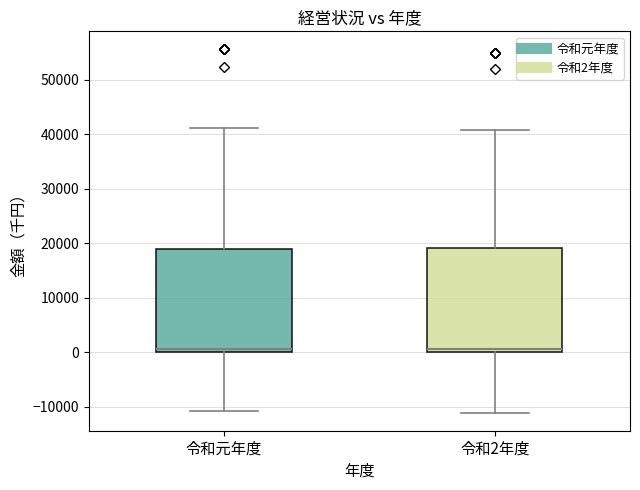

Reading left to right, transcribe this box plot: for each box, give where its median line is, the range the box spans, and where its two whiskers end, as read against the y-axis. The values are not printed on the chart, so give them approximately, as read against the axis.

令和元年度: median 1000, box 0 to 19000, whiskers -11000 to 41000
令和2年度: median 1000, box 0 to 19000, whiskers -11000 to 41000